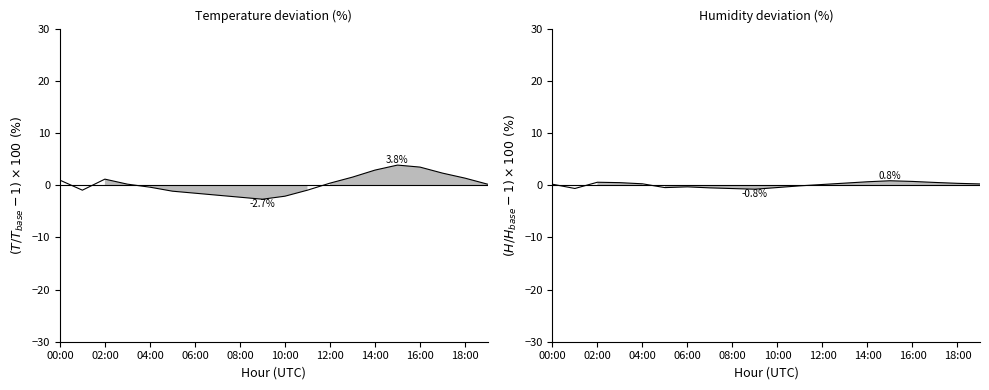

What is the value of the temperature trend point at the 13th from the left?

0.4